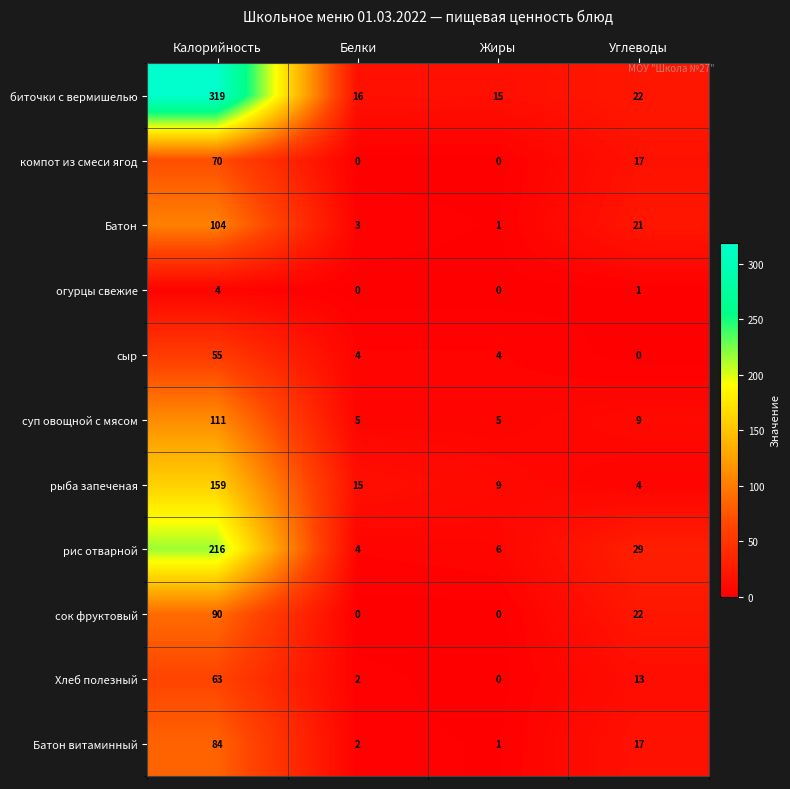

At which label does рис отварной first exceed 29?

Калорийность